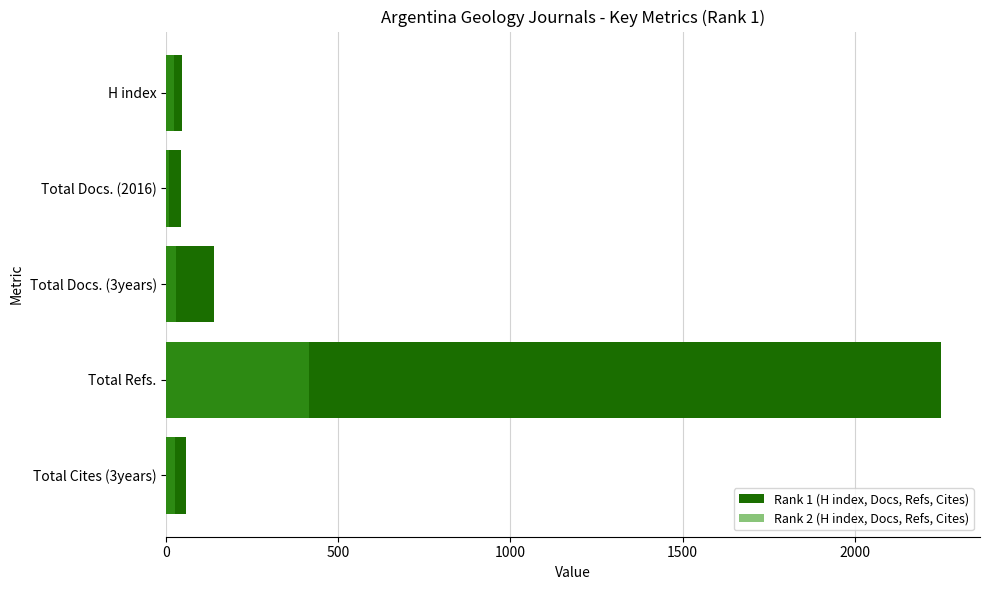

Which series has the largest total across all categories?

Rank 1 (H index, Docs, Refs, Cites)